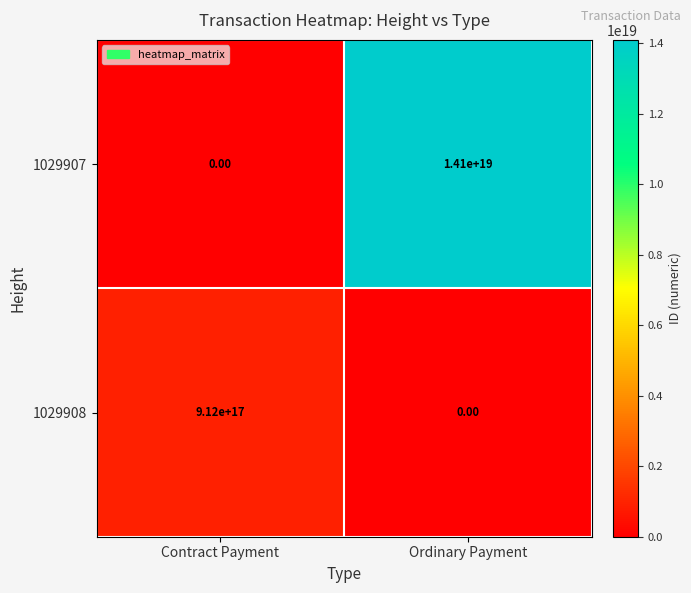

Which series has the largest total across all categories?

1029907